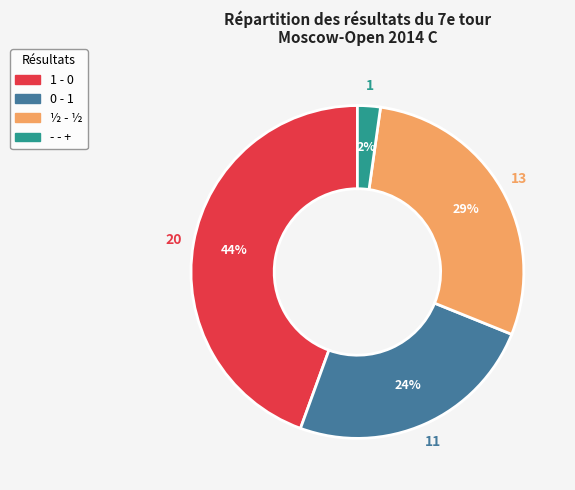

To the nearest percent, what is the average slice percentage?

25%